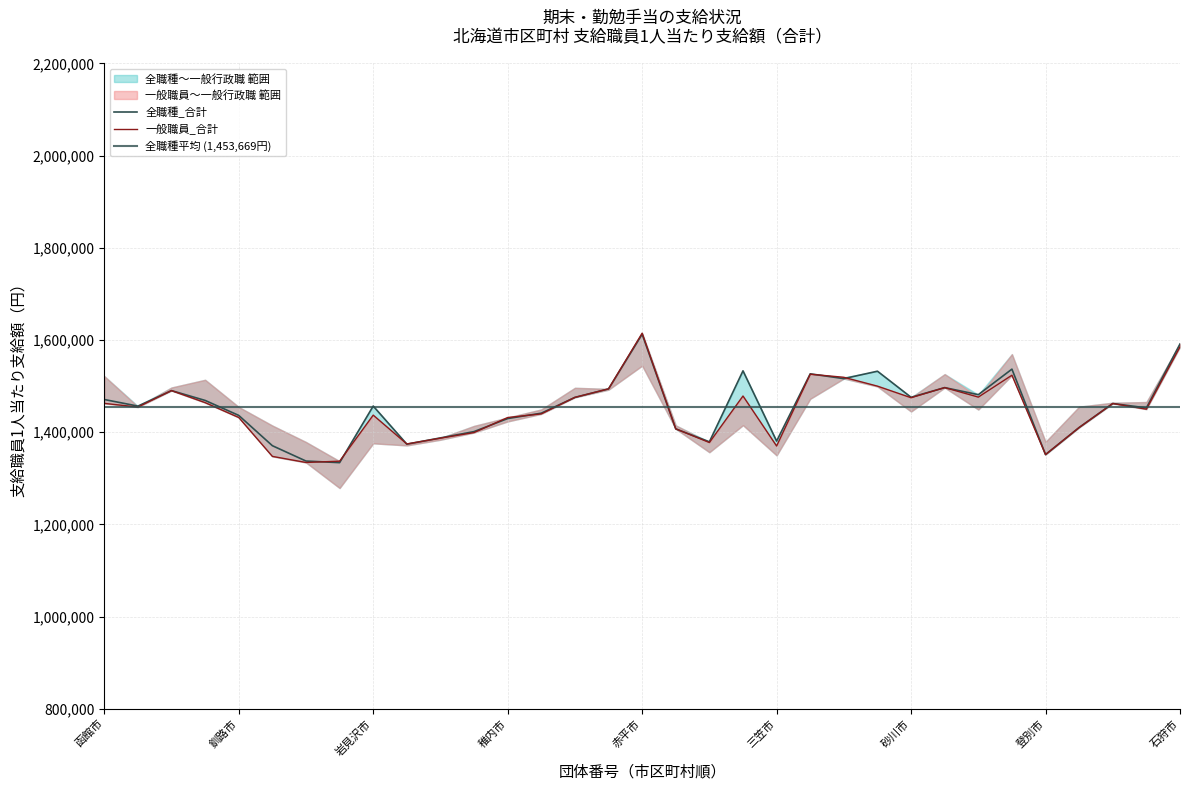

Is it true that 一般職員_合計 equals 2297604 at 旭川市?

False